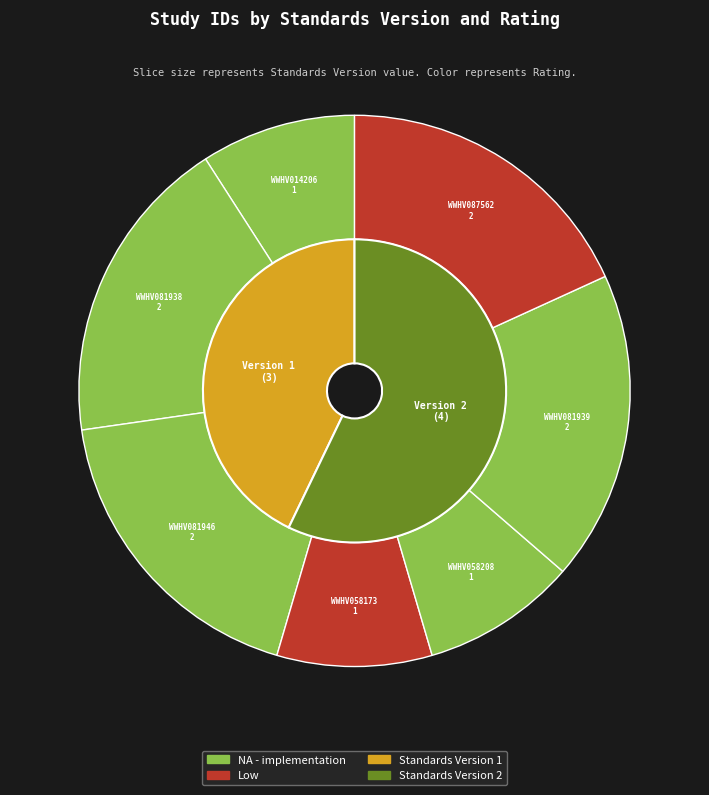

What portion of the pie excludes WWHV081946?

81.8%